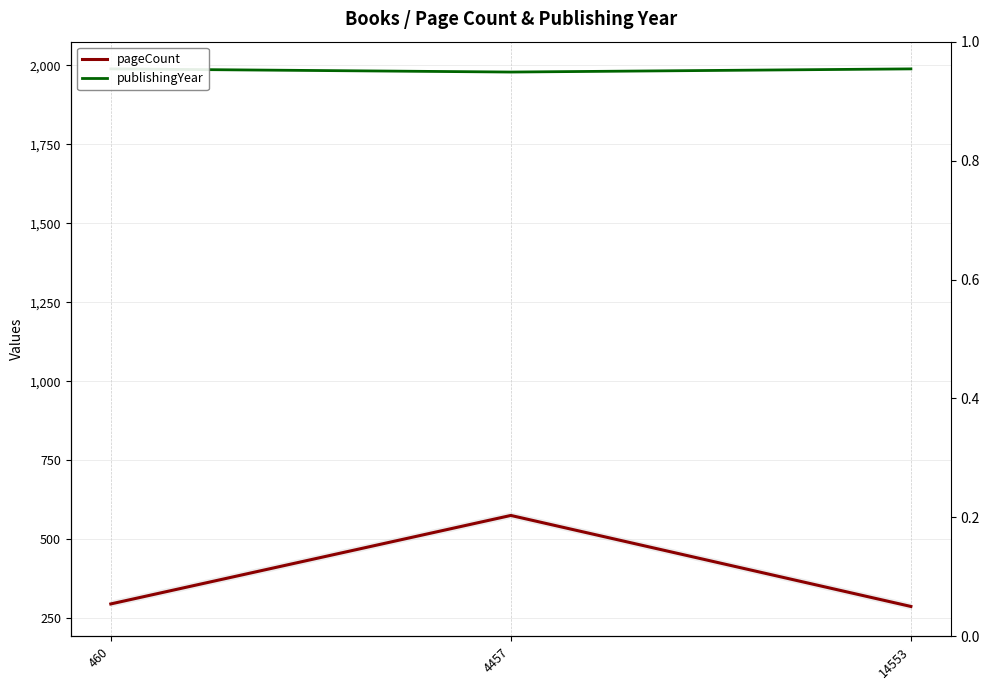

List the series in order of their overall mean, highest first.

publishingYear, pageCount